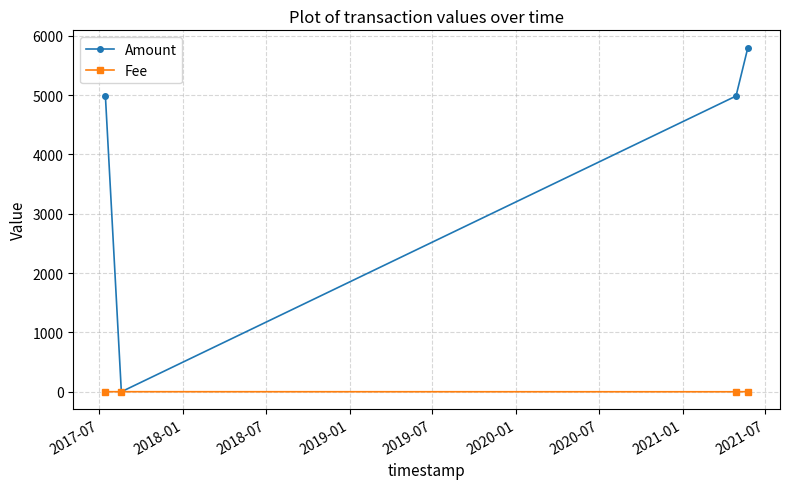

Rank the series by their average value, from lowest to highest.

Fee, Amount